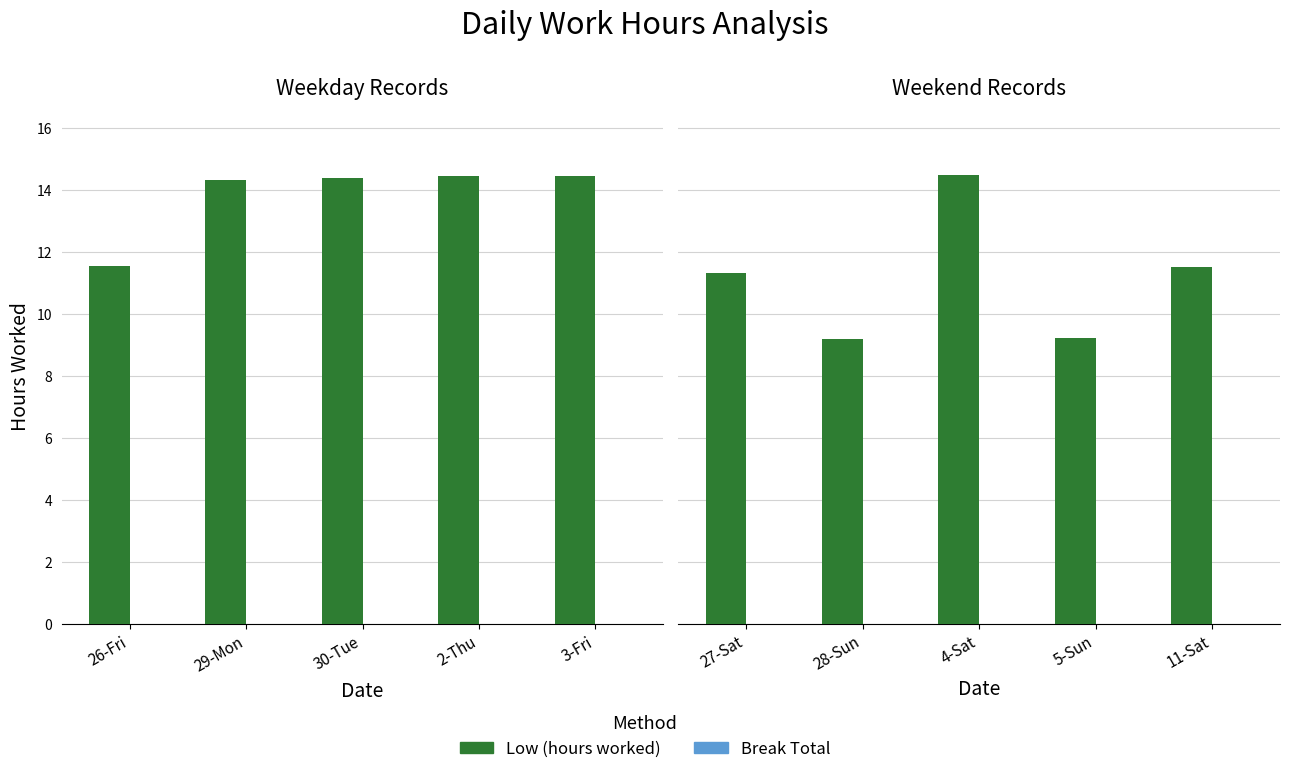

What is the difference between the Low (hours worked) values at 28-Sun and 5-Sun?

0.1